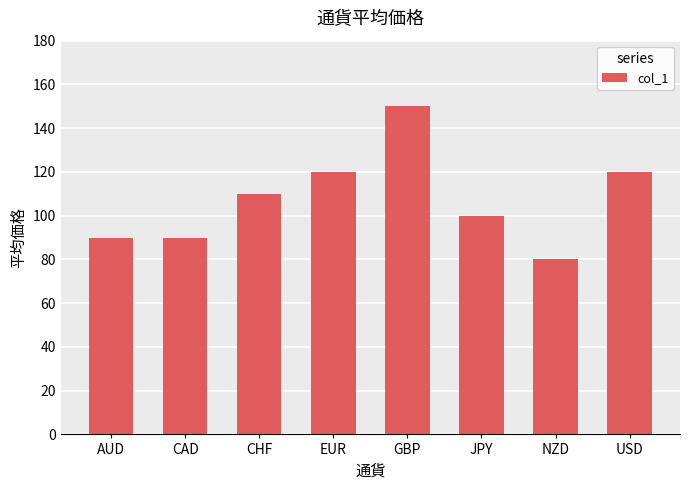

What is the approximate value at CAD, to the nearest 5?

90